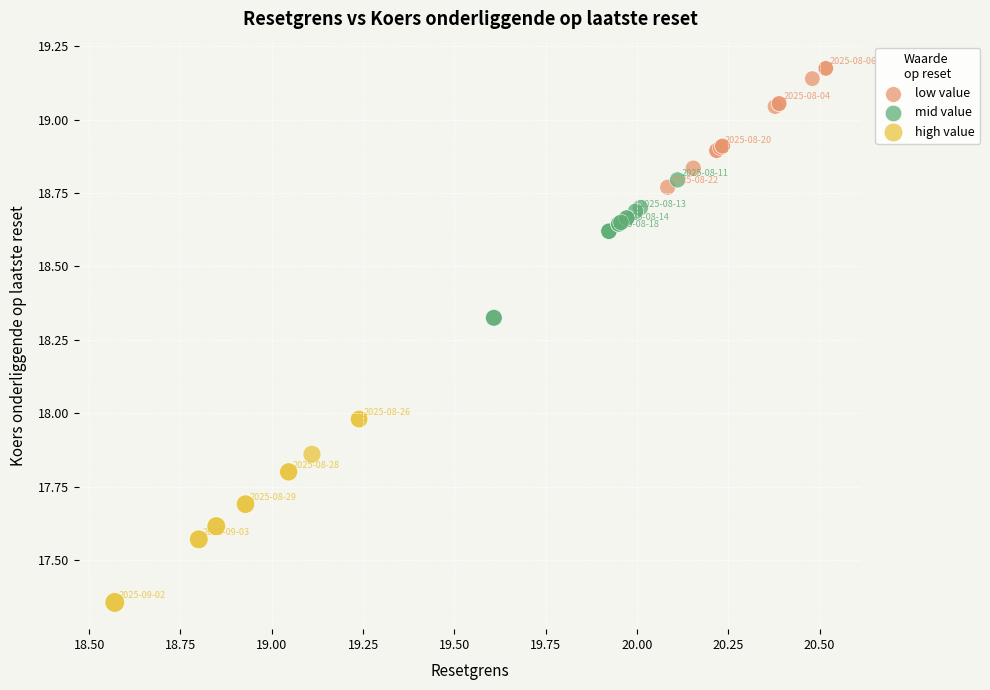

Which series reaches the maximum Y coordinate?

low value